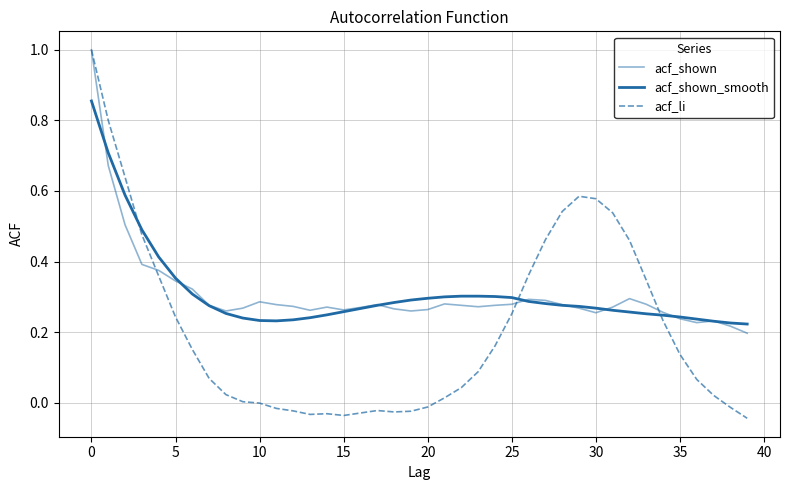

Does the chart have visible grid lines?

Yes